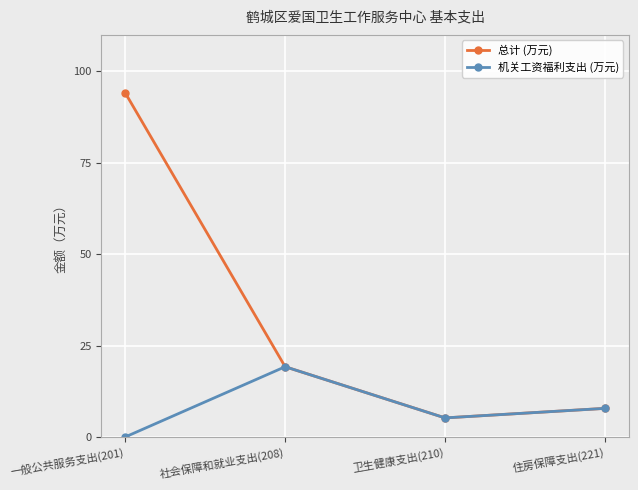

At which category is the sum across all series the highest?

一般公共服务支出(201)